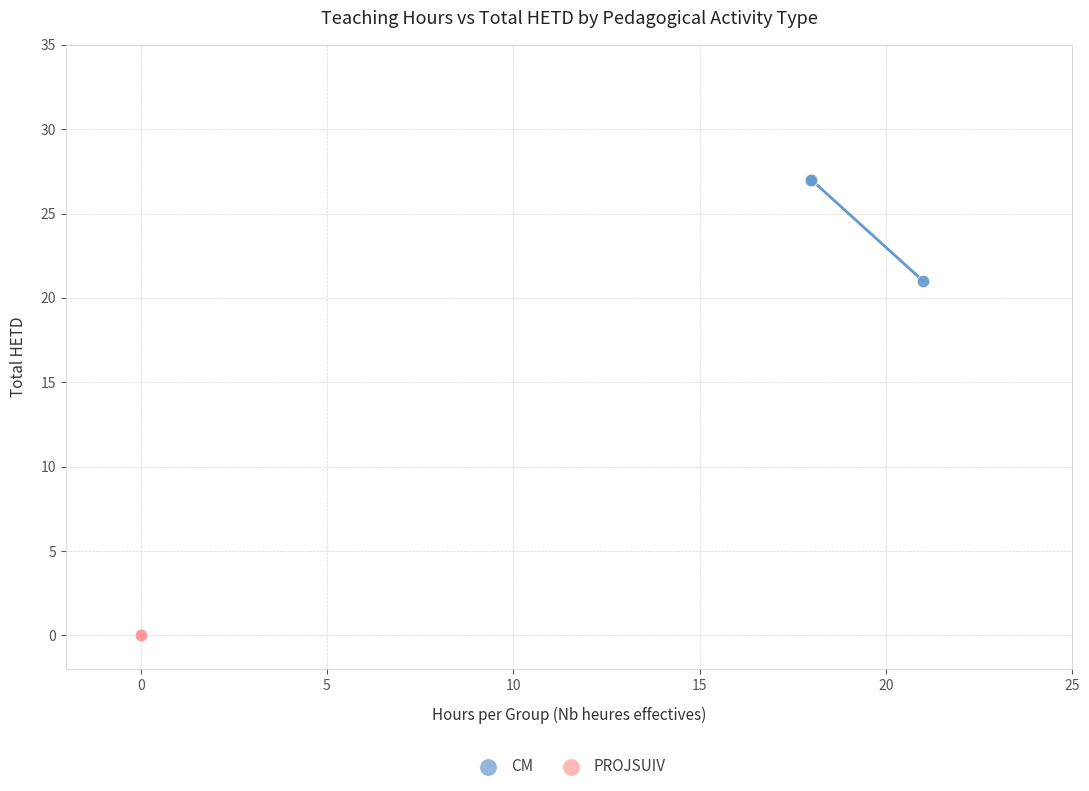

Which series contains the highest Y value?

CM